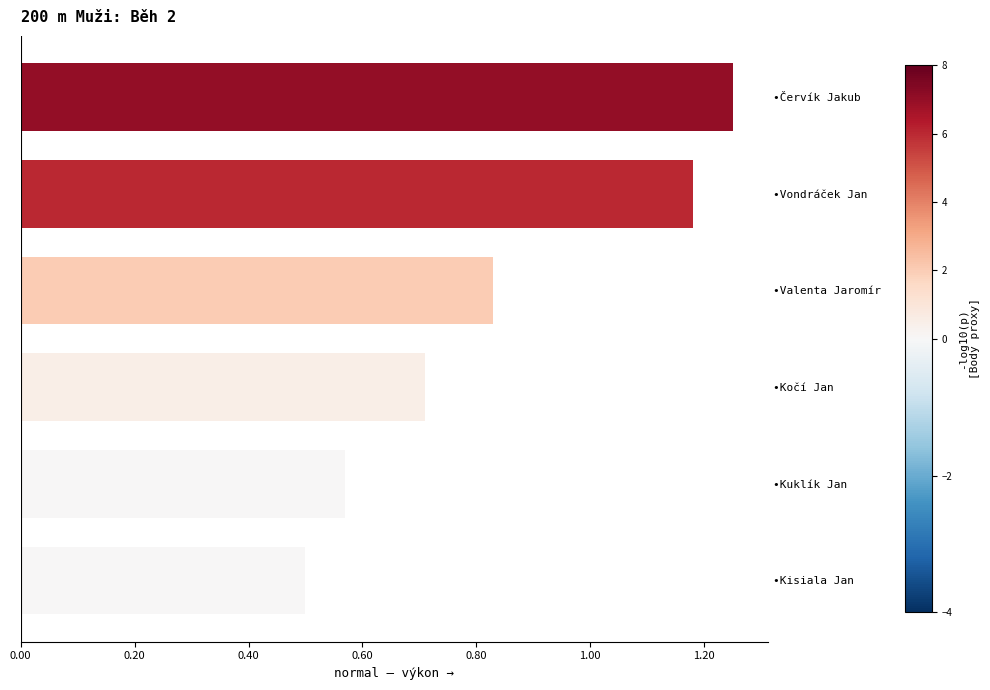

What is the sum of the values at •Kočí Jan and •Vondráček Jan?

1.9